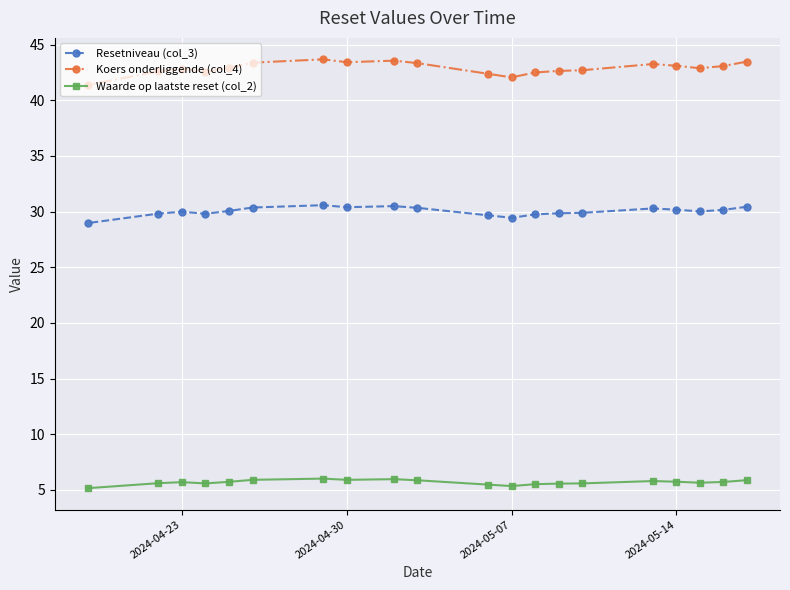

What is the average value of the Resetniveau (col_3) series?

30.0